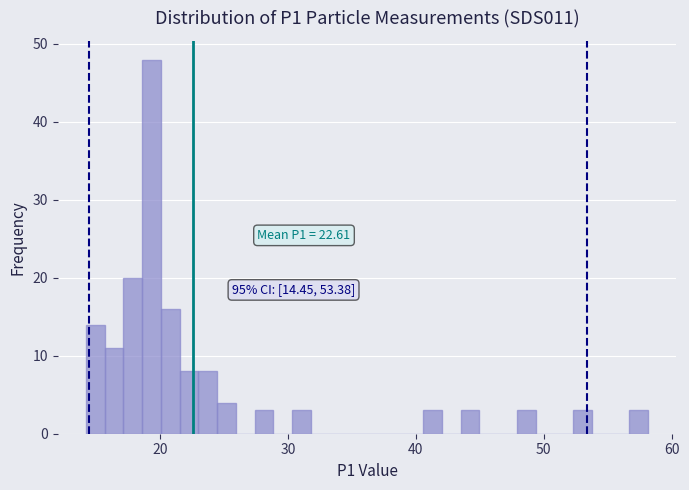

Around what value on the x-axis is the tallest bar? Give the approximate position of its centre, as read against the axis.

19